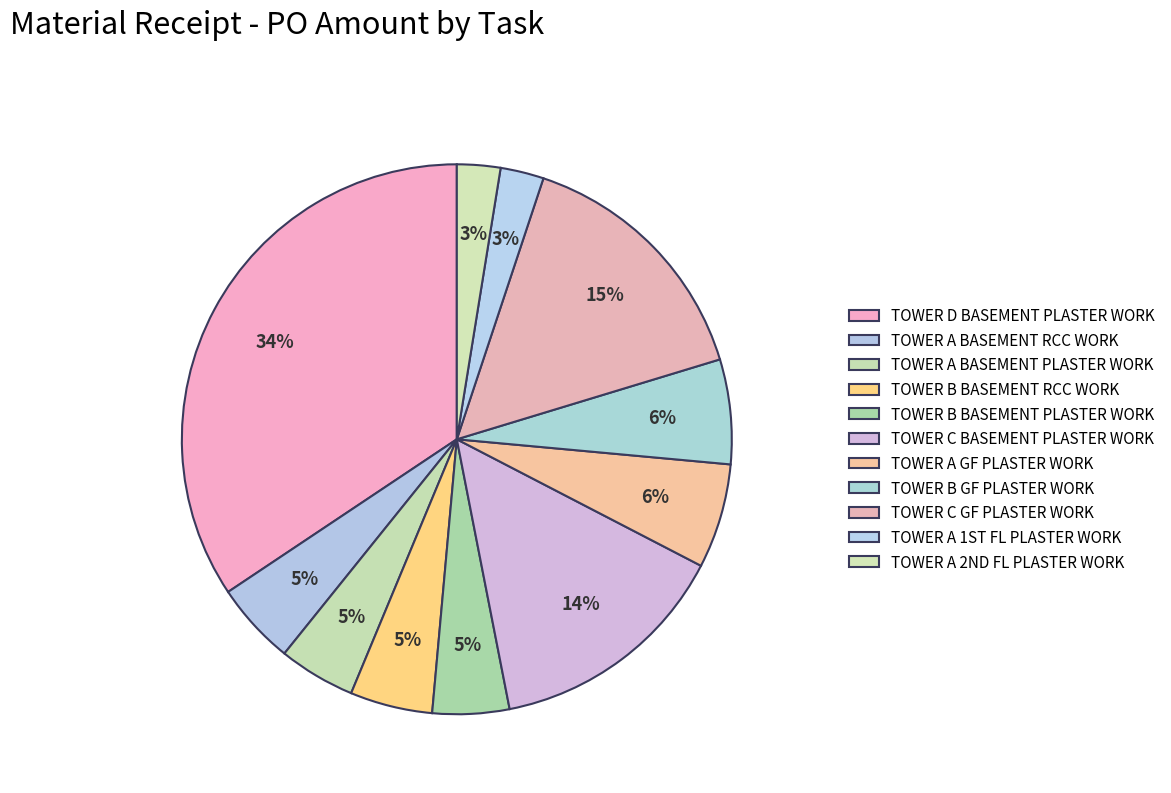

Which has a higher value, TOWER A BASEMENT PLASTER WORK or TOWER D BASEMENT PLASTER WORK?

TOWER D BASEMENT PLASTER WORK